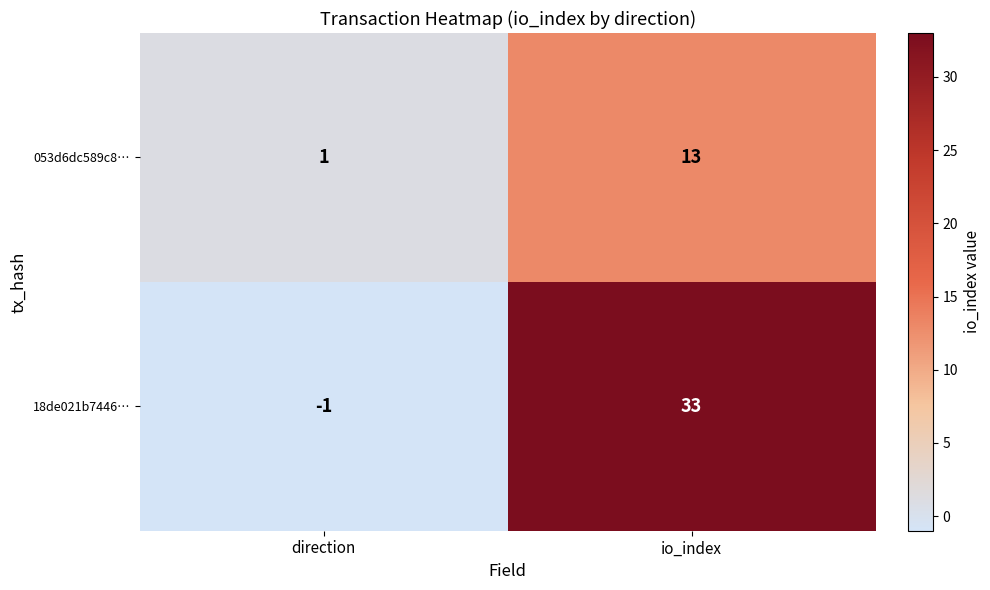

True or false: 18de021b7446… has a value of 48 at io_index.

False